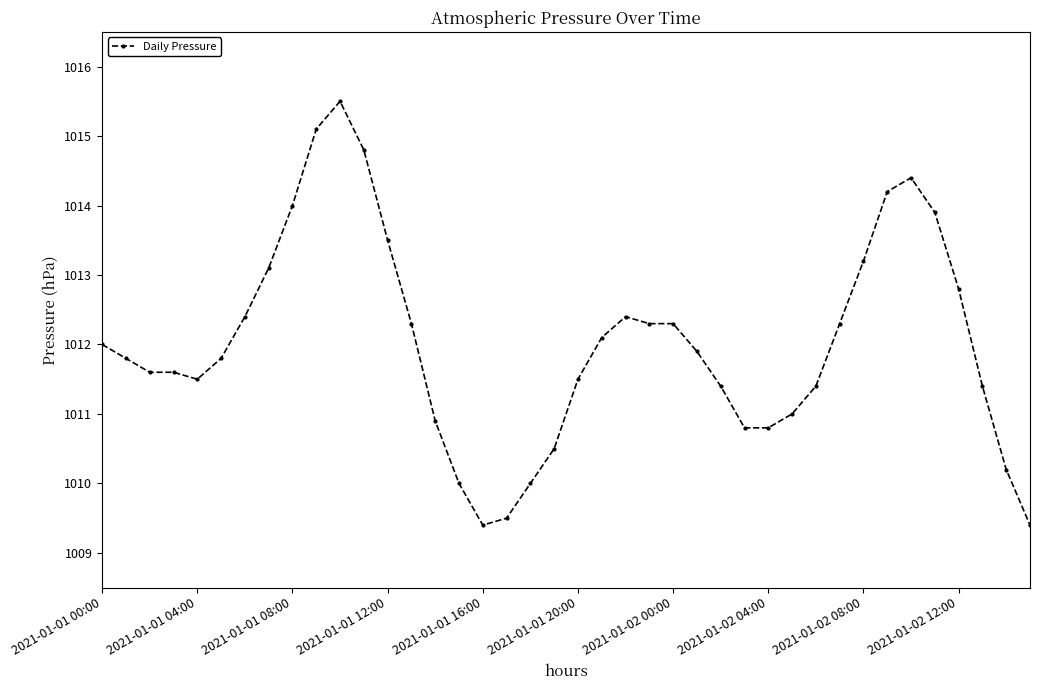

What is the value of the 1st point from the left?

1012.0